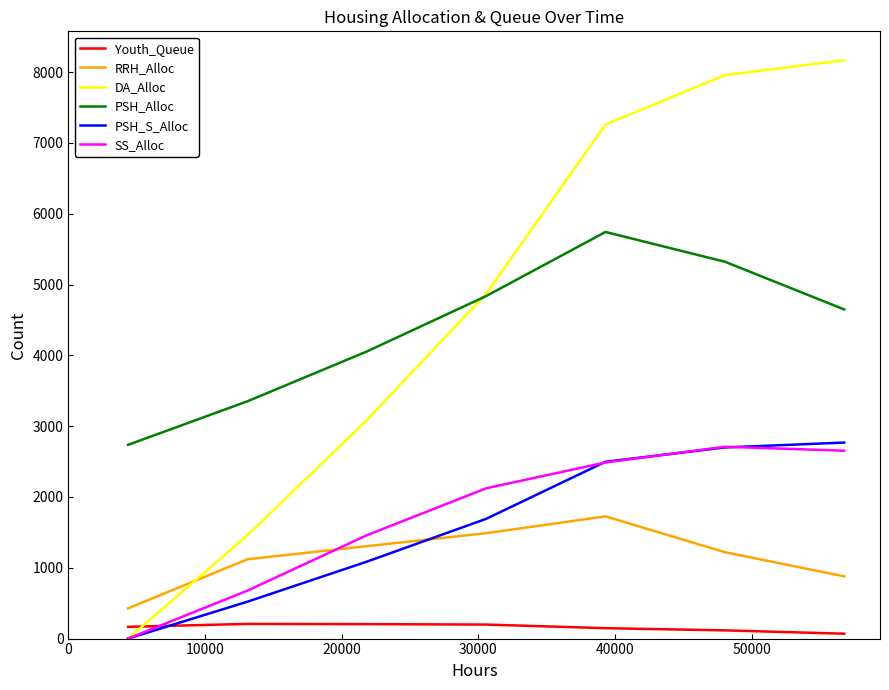

What is the maximum value shown in the chart?

8167